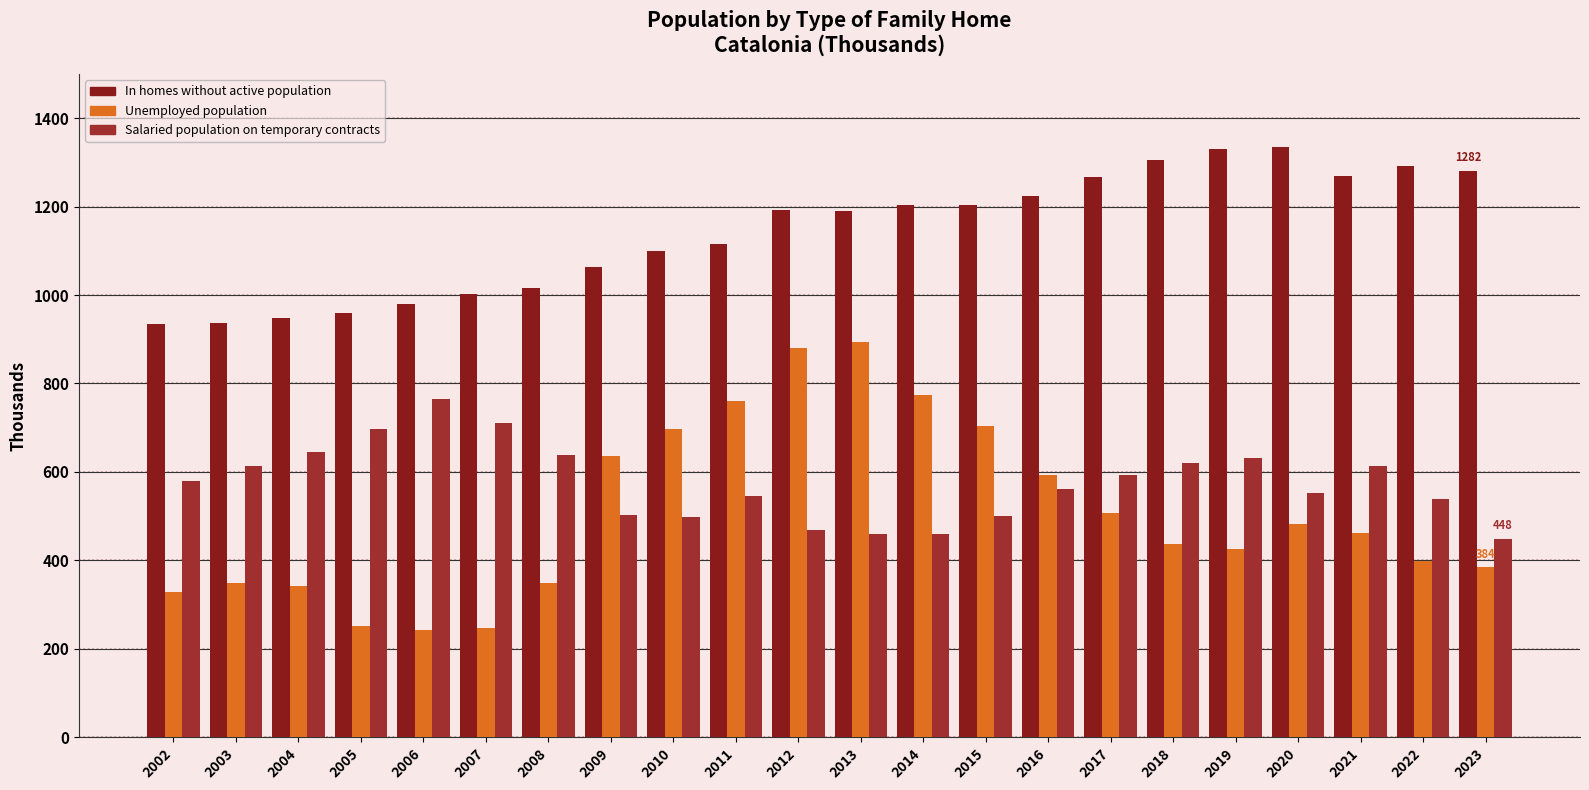

Count the number of categories in the chart.

22